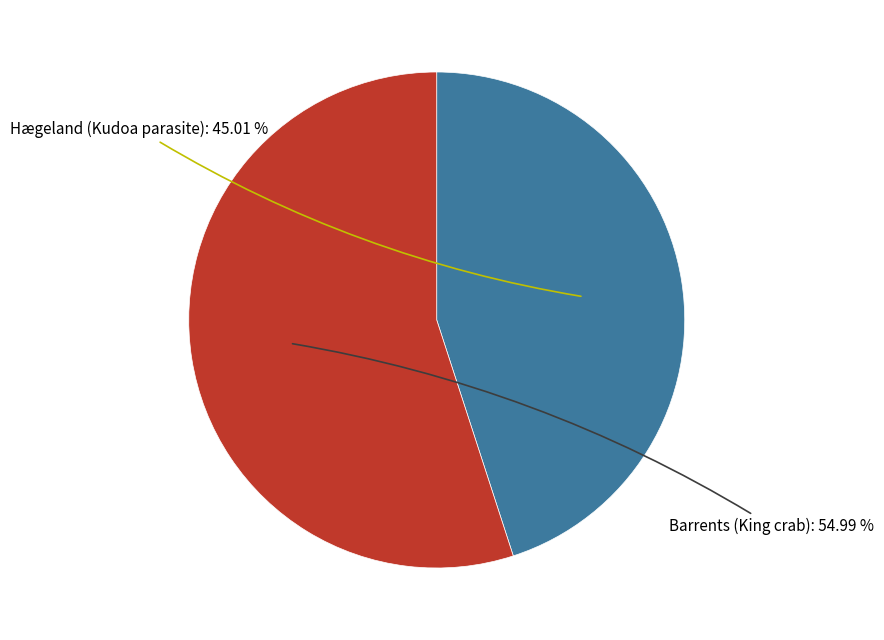

Is there a majority slice in this chart?

Yes